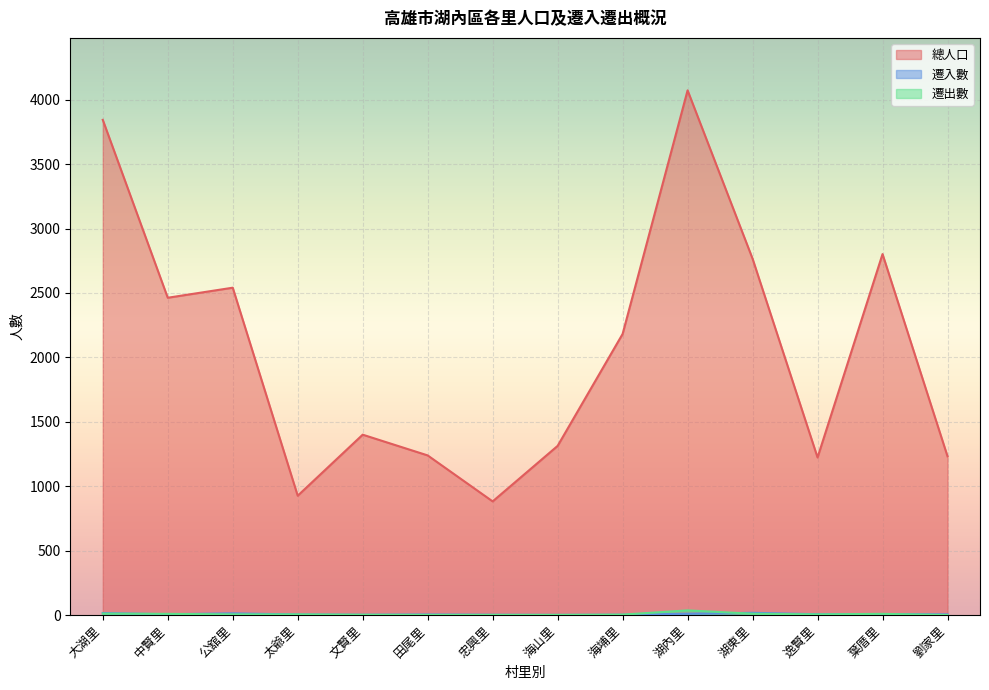

List the series in order of their peak value, highest first.

總人口, 遷出數, 遷入數